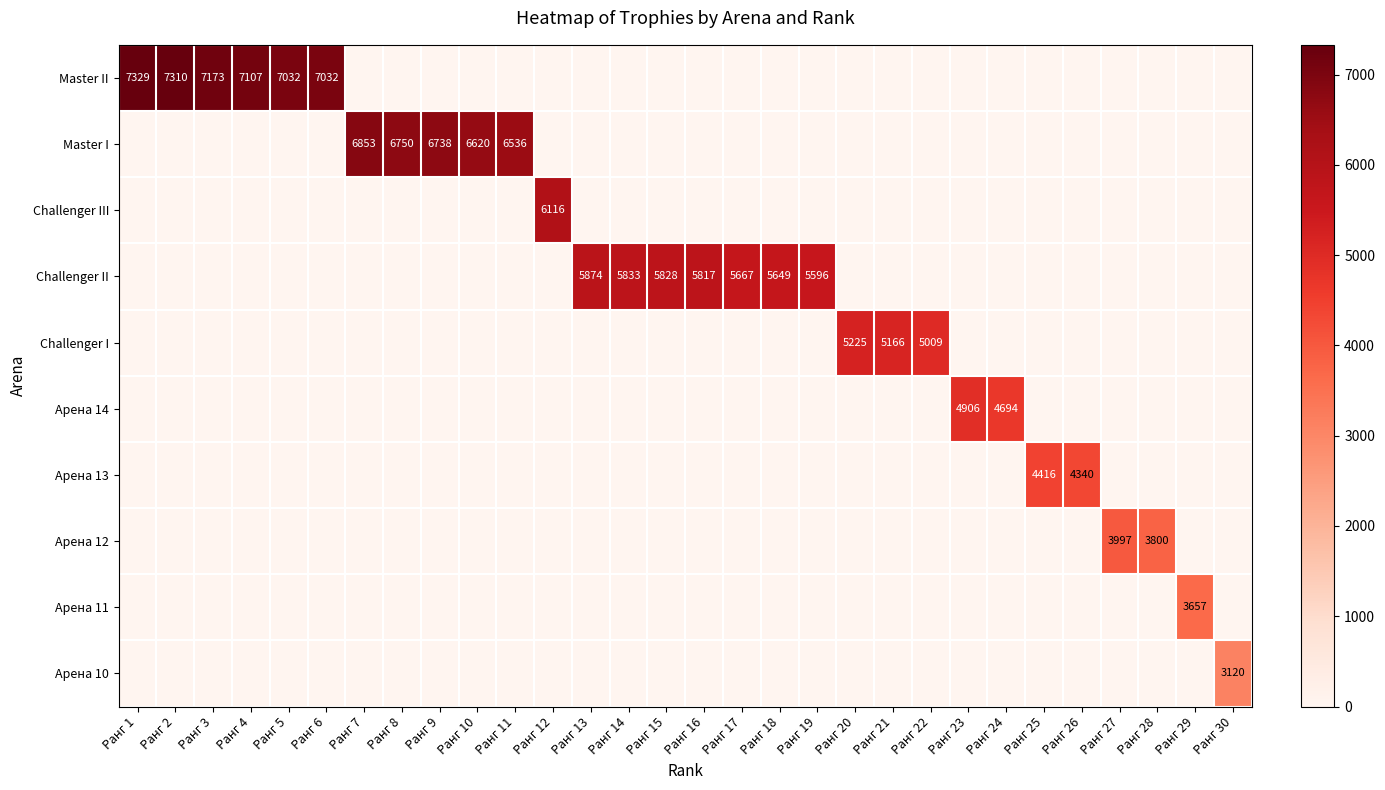

The value of Master II at Ранг 2 is 10181. True or false?

False